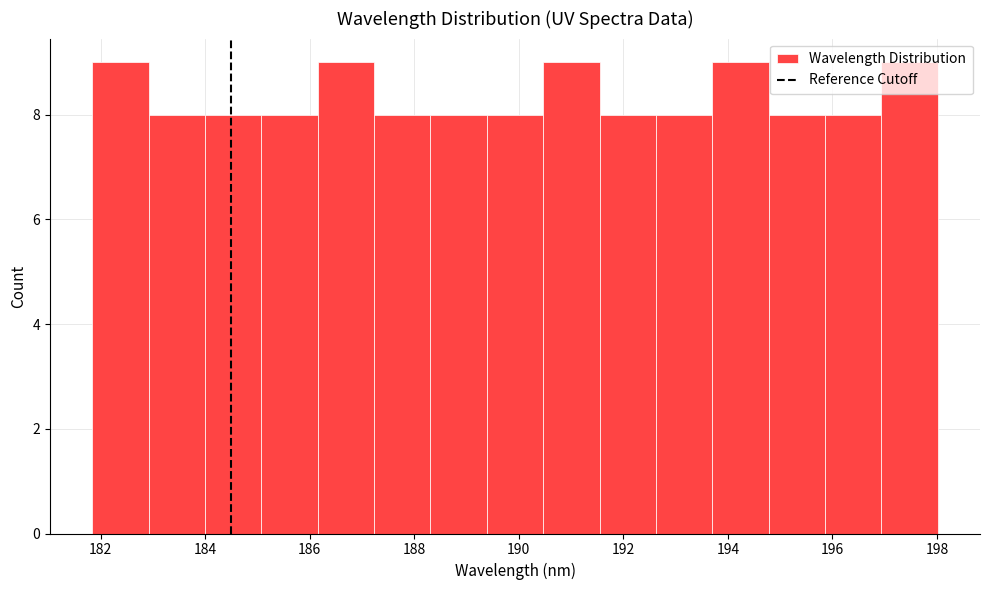

What is the height of the bar covering 188.4 to 189.4 on the x-axis? Neither the bar edges nor the heights are printed on the chart, so give them approximately, as read against the axes.

8